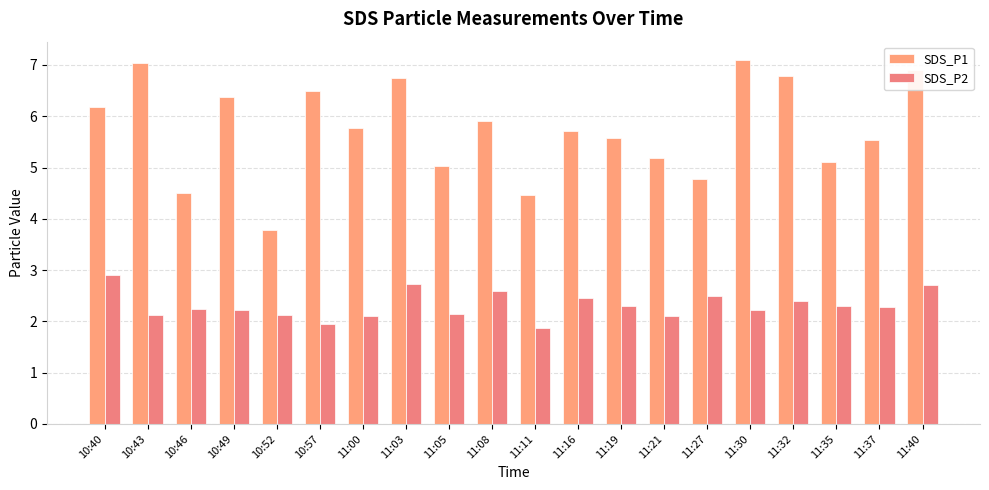

Count the number of categories in the chart.

20